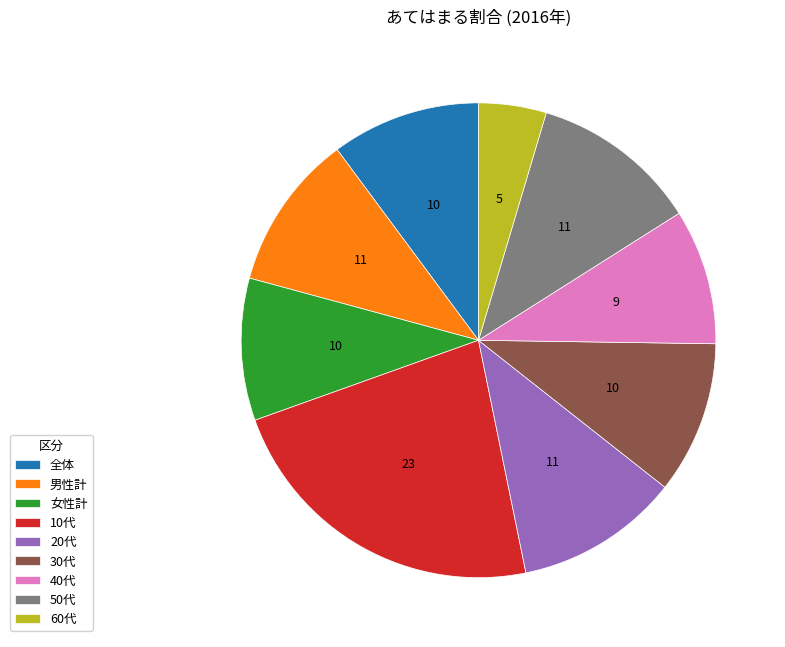

What is the smallest slice in the pie chart?

60代